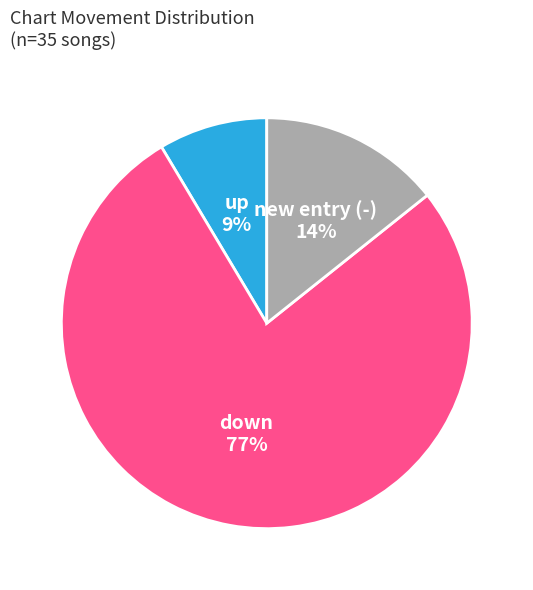

How many segments does this pie chart have?

3